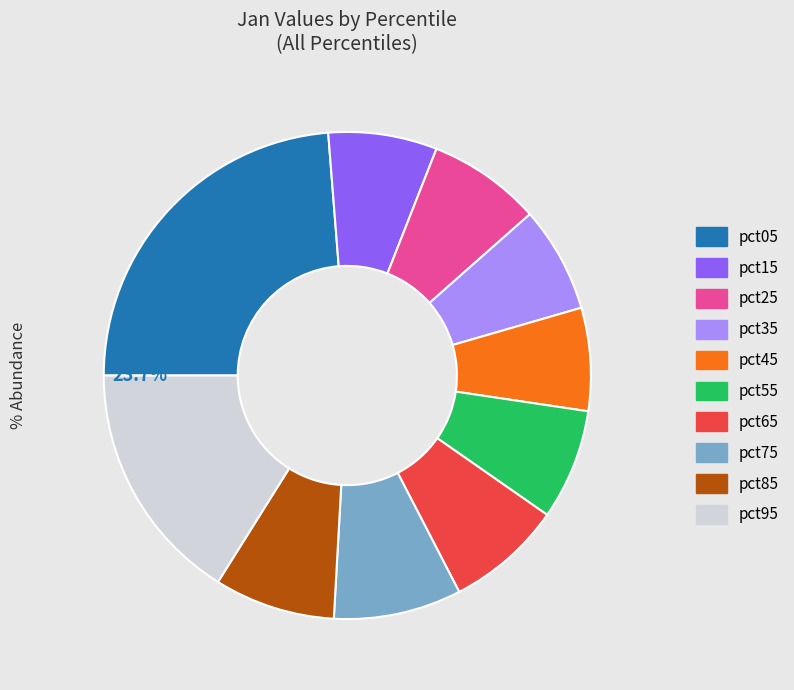

How many segments does this pie chart have?

10